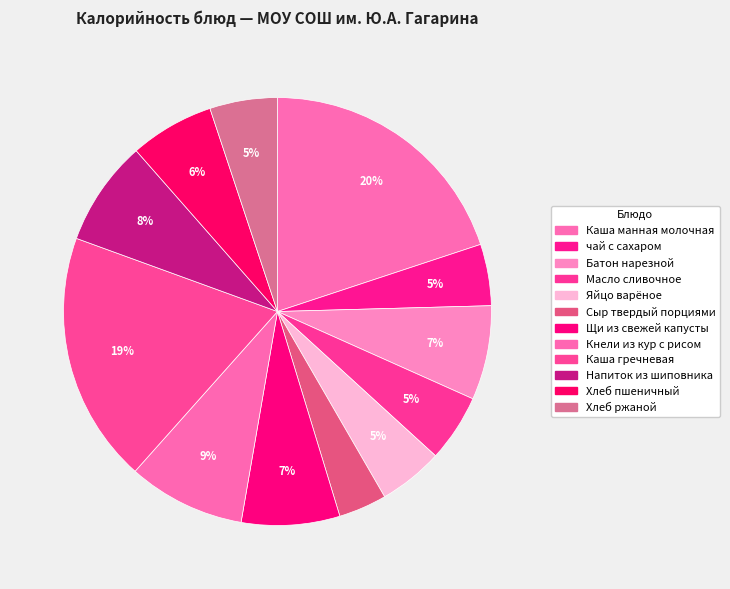

Which has a higher value, Щи из свежей капусты or Напиток из шиповника?

Напиток из шиповника